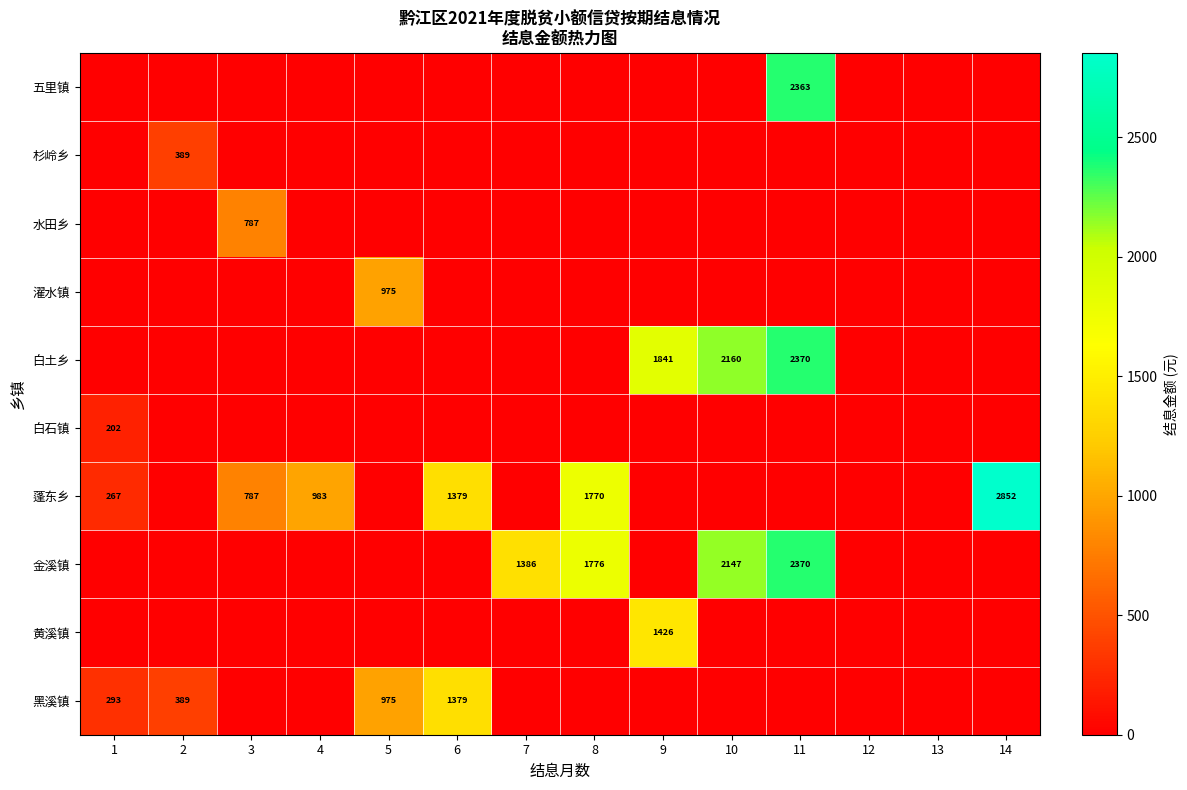

The 白土乡 series shows 1841 at 9. True or false?

True